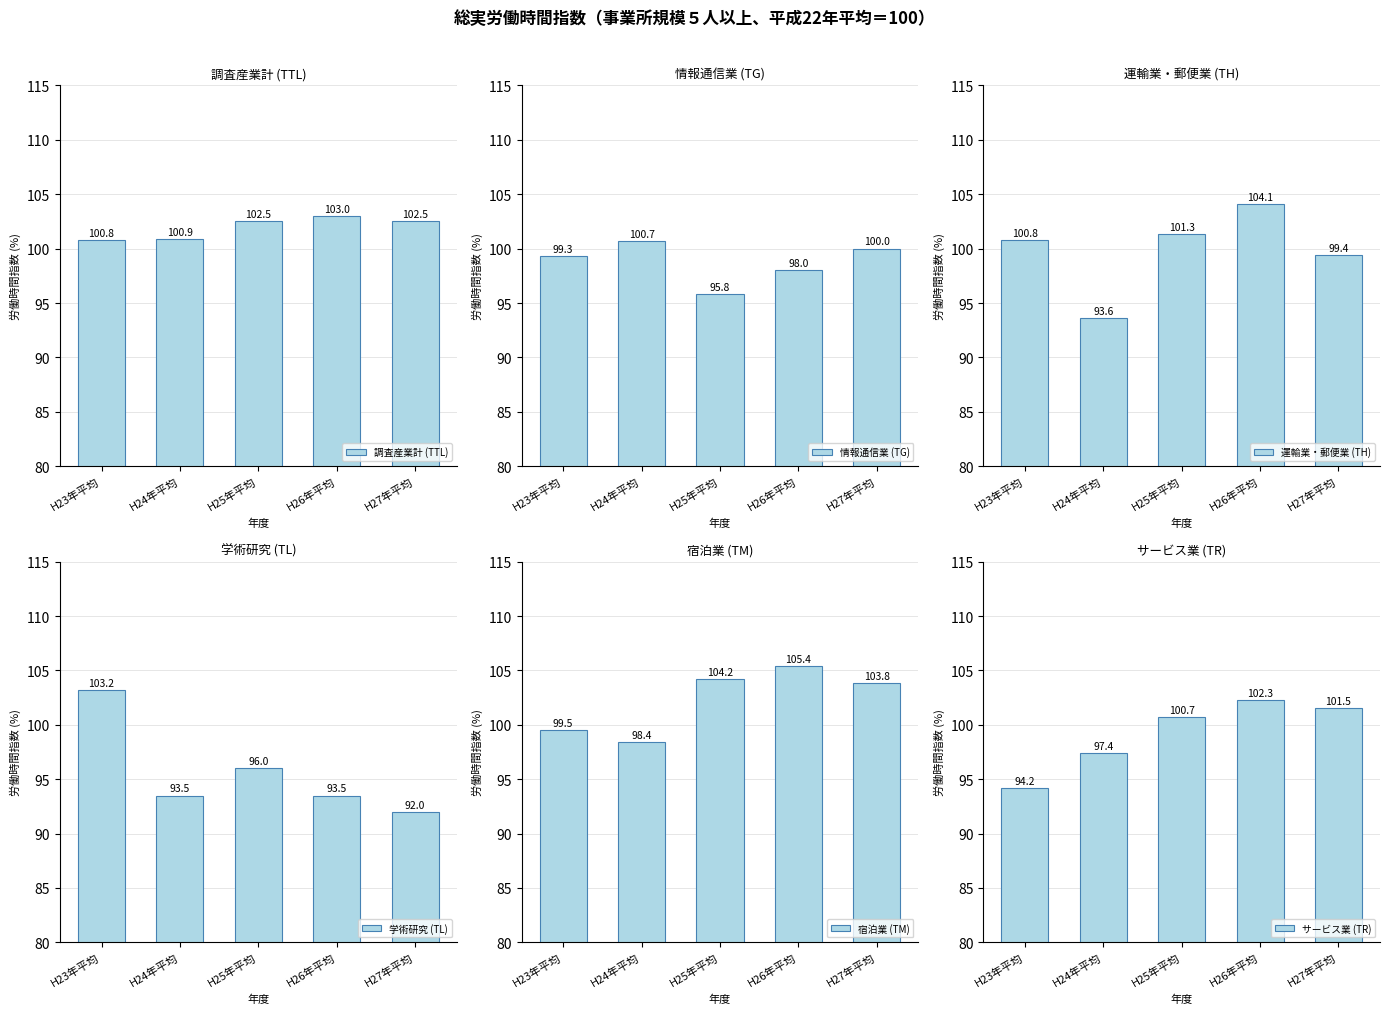

What is the maximum value for サービス業 (TR)?

102.3